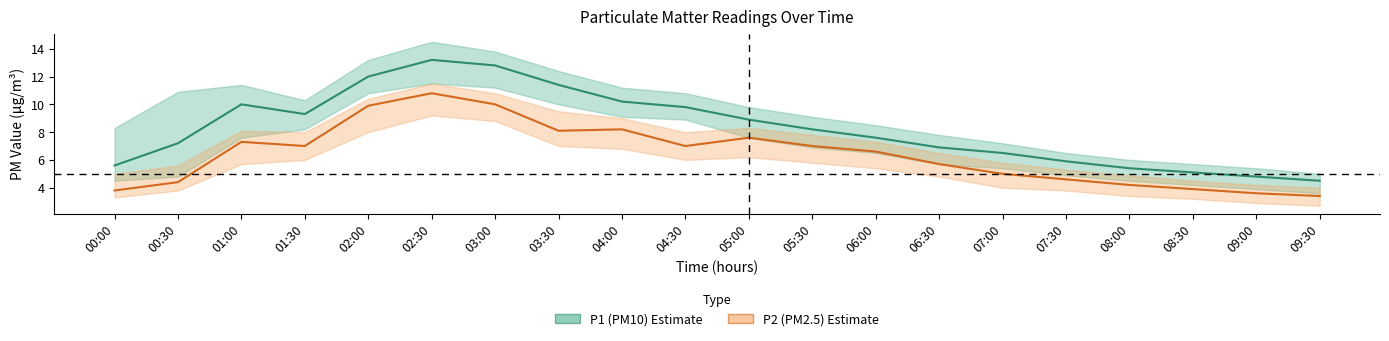

What is the average value of the P2 (PM2.5) series?

6.4